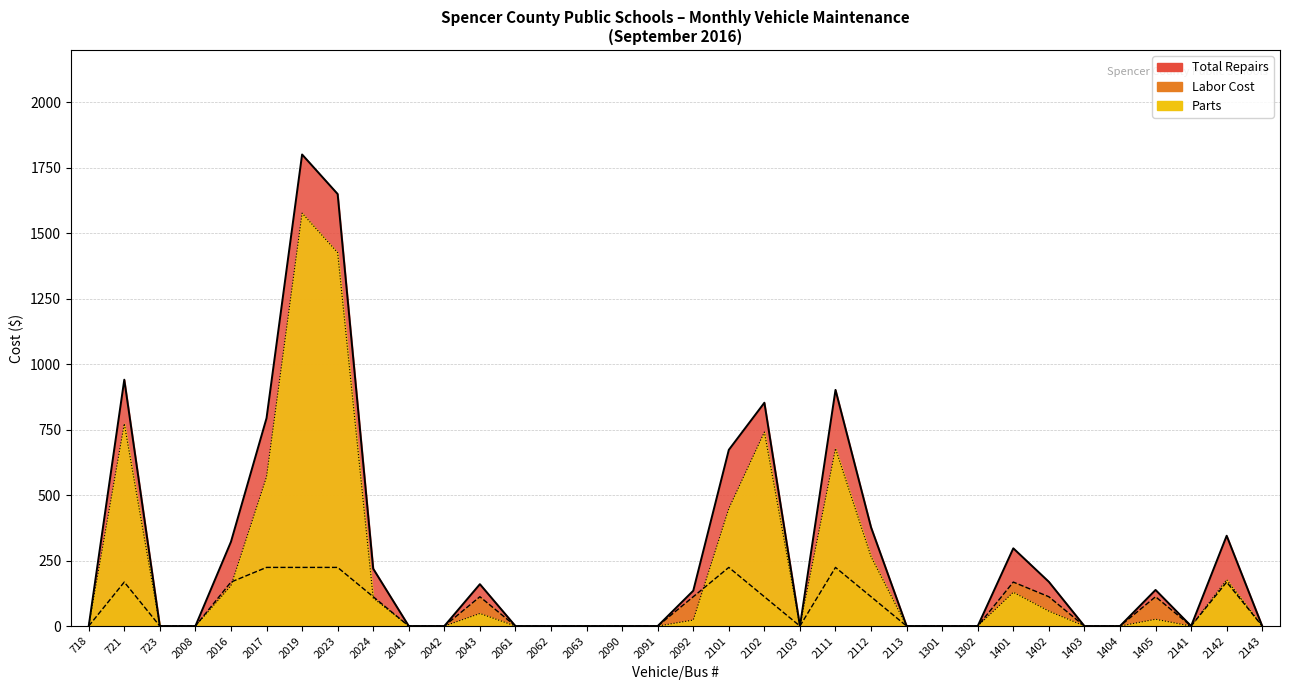

True or false: Total Repairs and Labor Cost cross at least once.

False